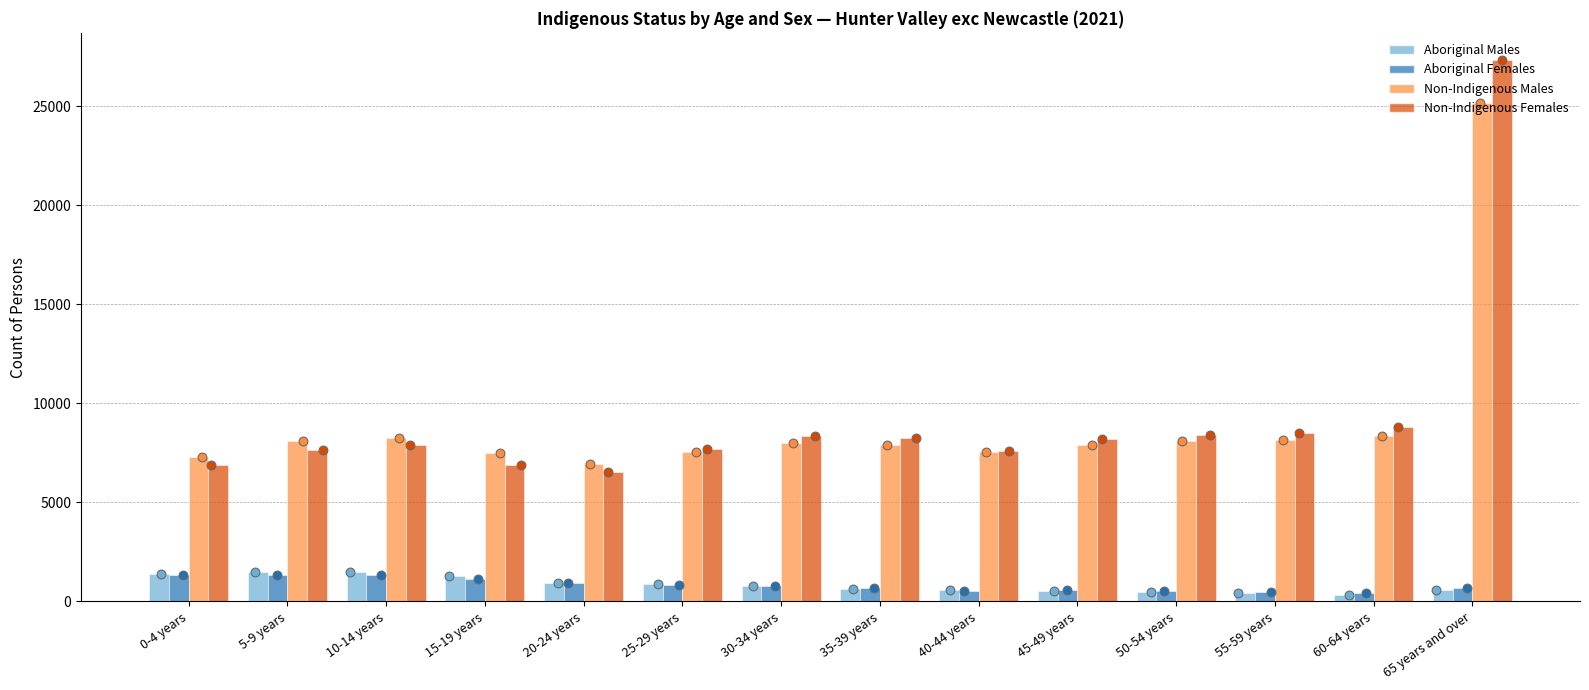

What is the total value across all series at 45-49 years?

17193